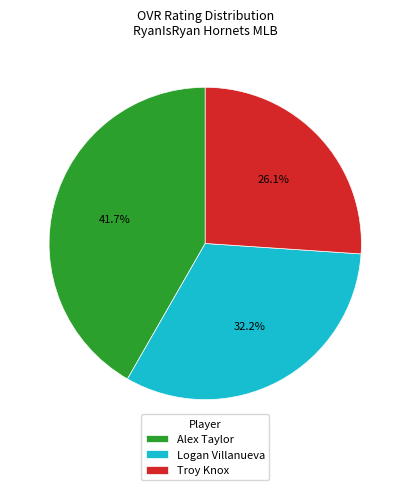

To the nearest percent, what is the average slice percentage?

33%